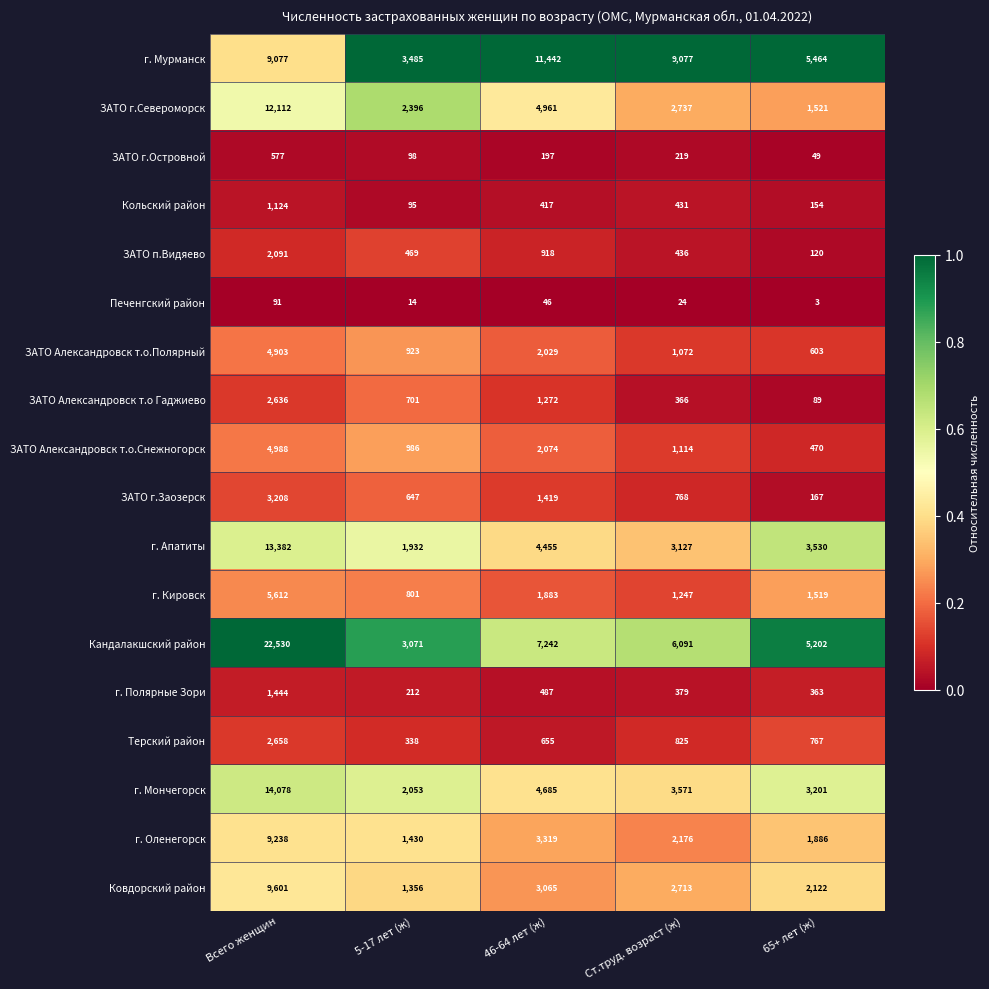

Which series has the largest total across all categories?

Кандалакшский район